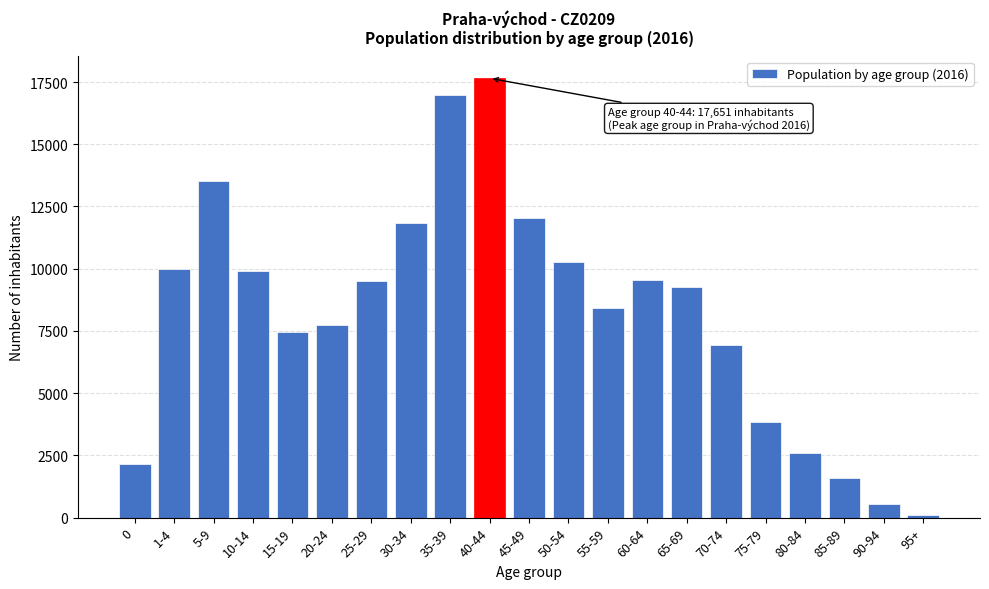

Which label corresponds to the smallest value in the chart?

95+